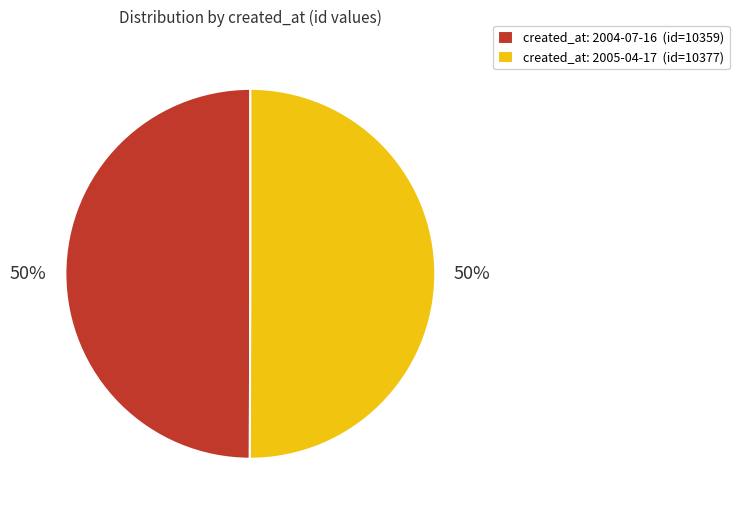

What is the ratio of the value at created_at: 2005-04-17 (id=10377) to the value at created_at: 2004-07-16 (id=10359)?

1.0